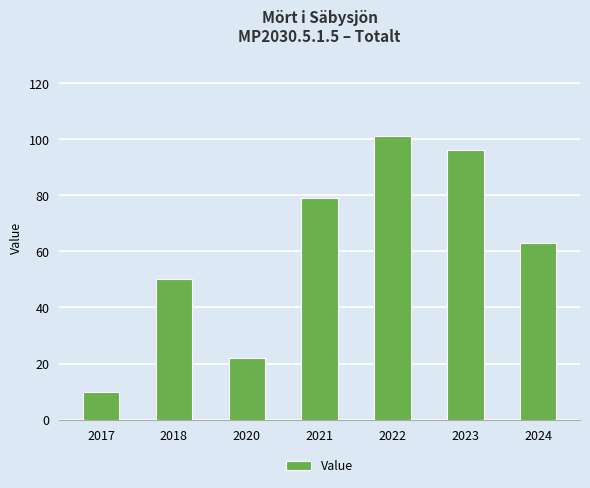

List the labels in order of value, largest first.

2022, 2023, 2021, 2024, 2018, 2020, 2017